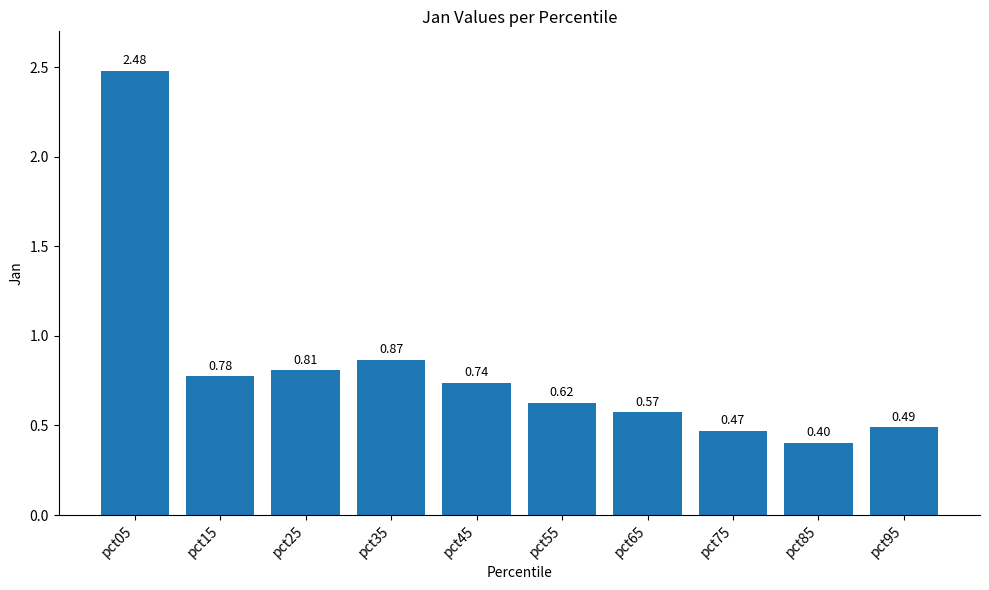

Rank the categories by value from highest to lowest.

pct05, pct35, pct25, pct15, pct45, pct55, pct65, pct95, pct75, pct85